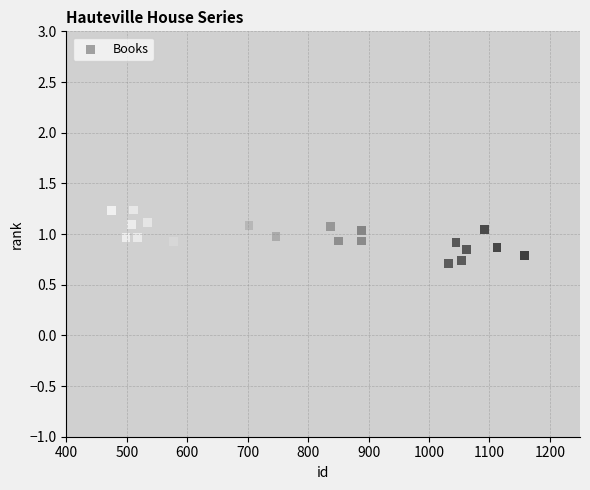

What is the range of X values (max minus min)?

683.2